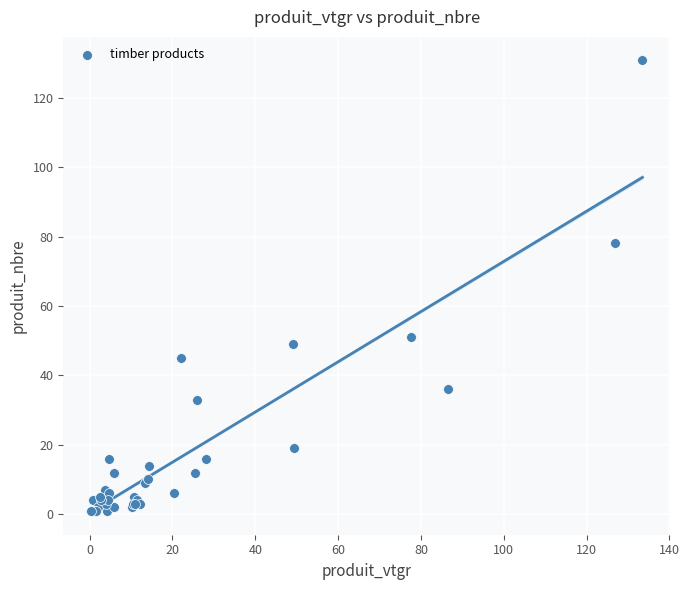

What Y value in the scatter plot is closest to 66?

78